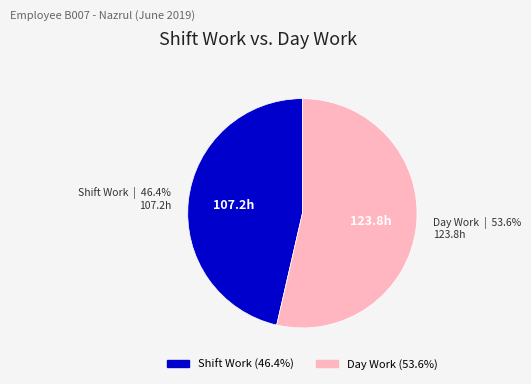

Does any single category account for the majority?

Yes